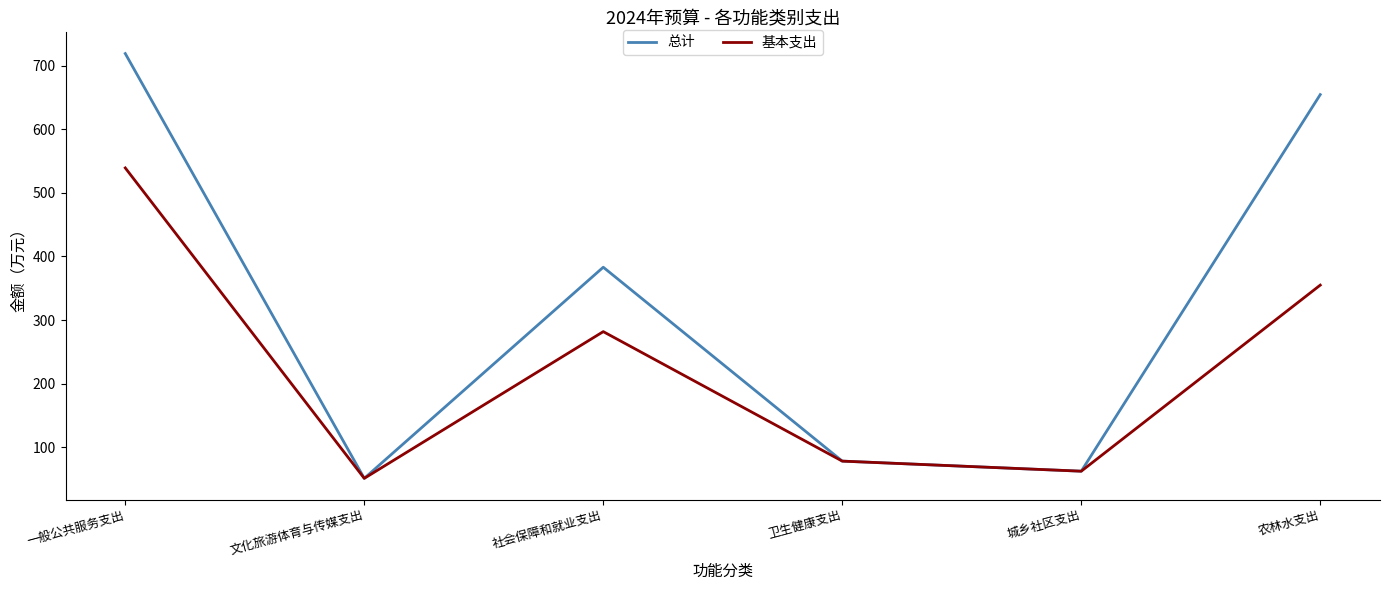

Which series has the widest spread of values?

总计